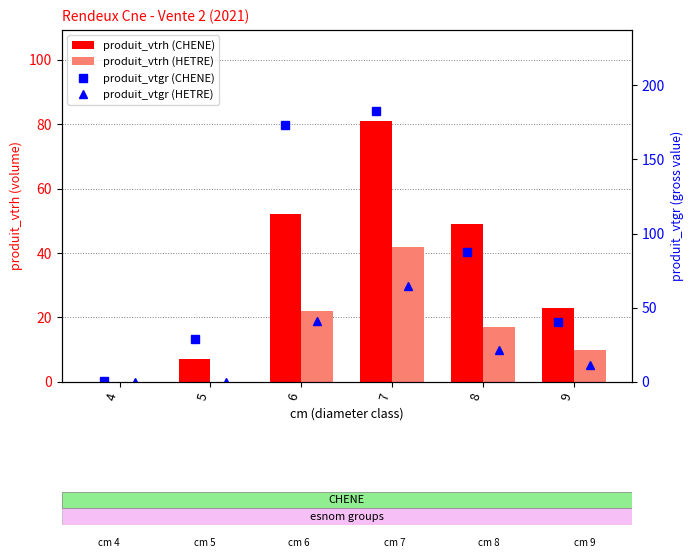

Where does the produit_vtrh (CHENE) series first go above 49?

6